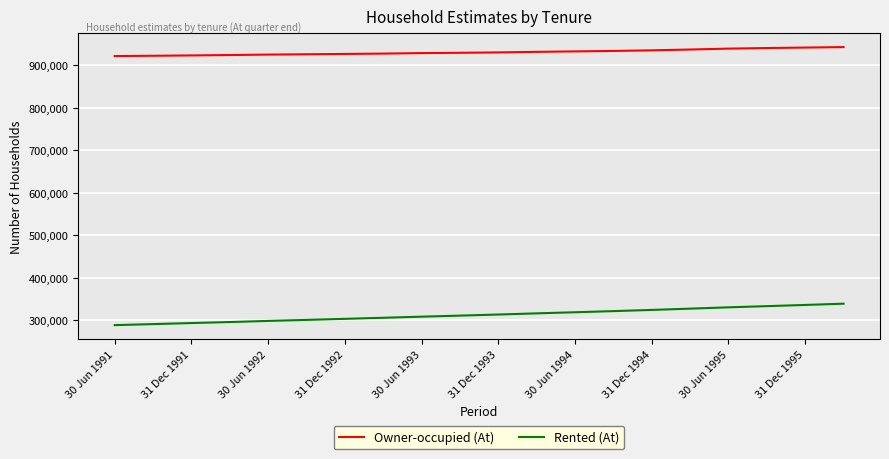

What are all the series names shown in the legend?

Owner-occupied (At), Rented (At)